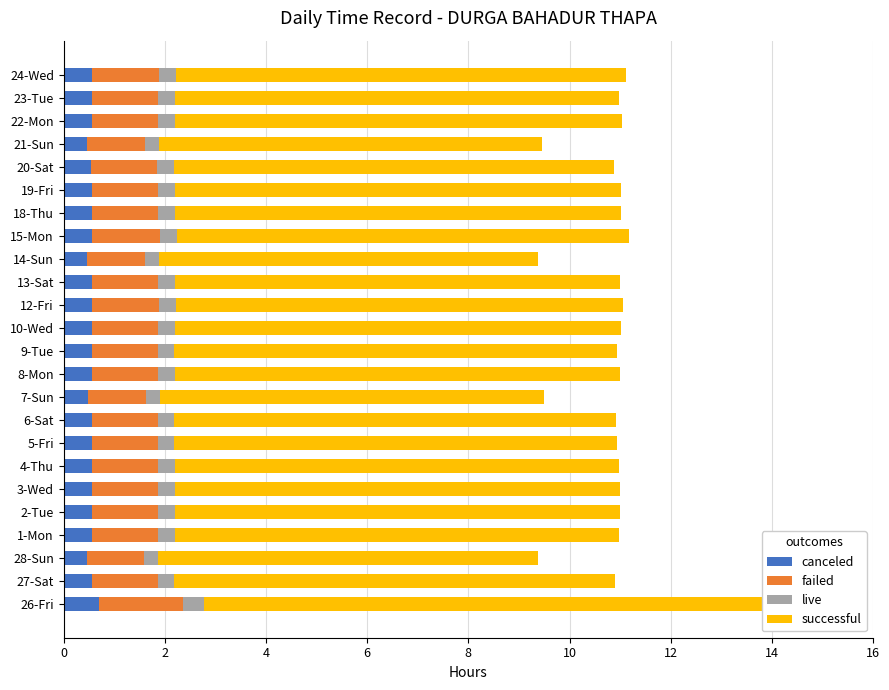

Count the live values in the range 0 to 1.

24